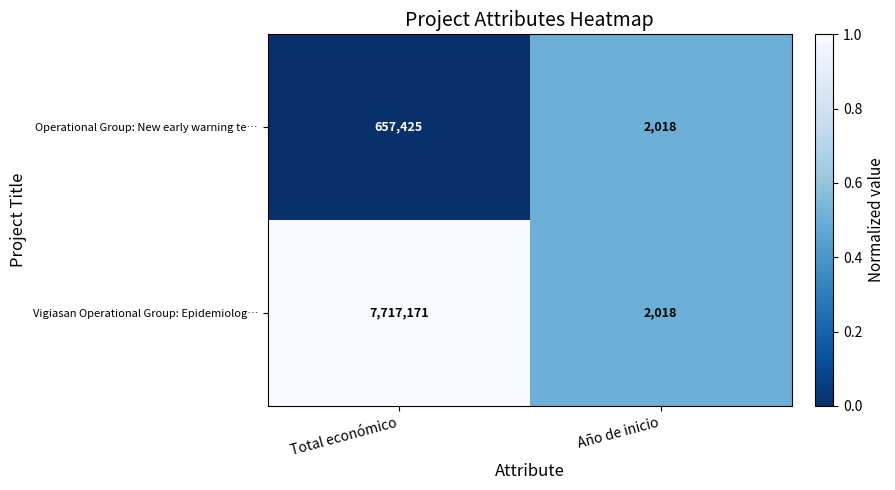

Reading right to left, extract all data points from this chart.

Operational Group: New early warning te…: 2018	657425
Vigiasan Operational Group: Epidemiolog…: 2018	7717171